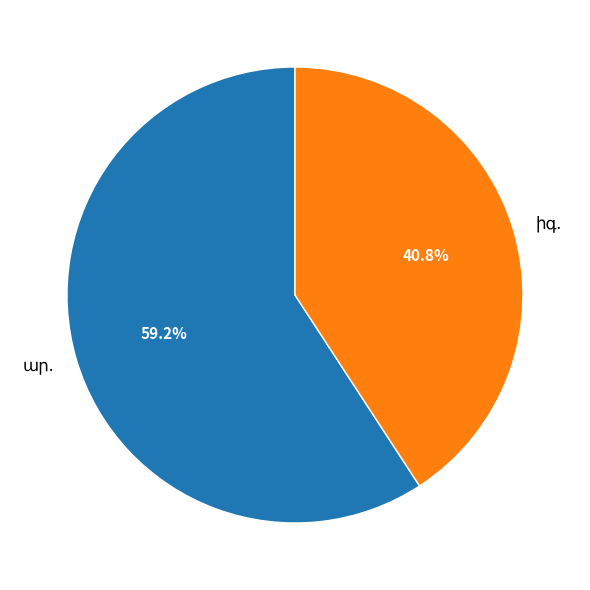

Does any single category account for the majority?

Yes